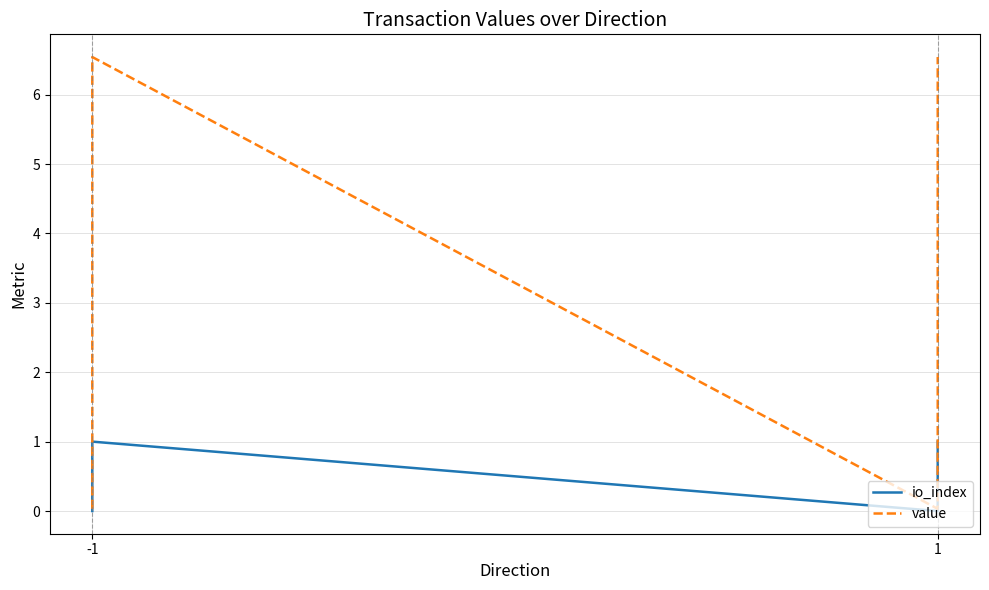

Is it true that value equals 6.5 at -1?

True